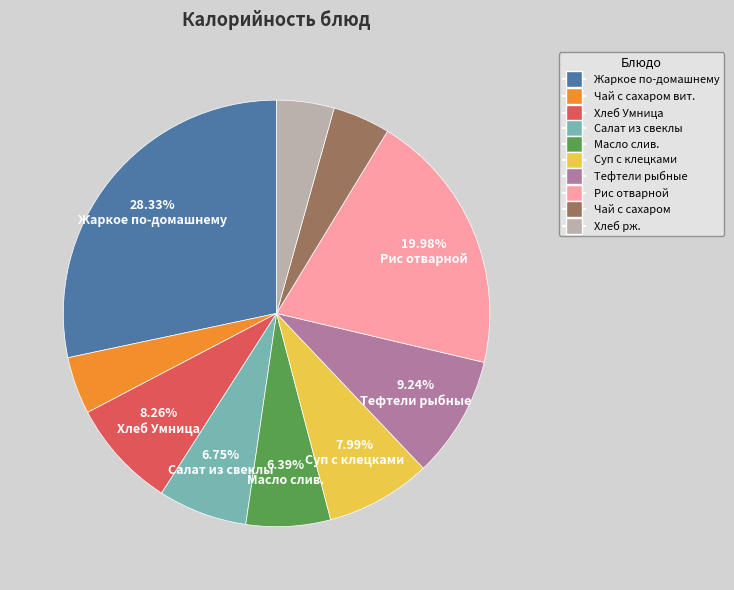

Does any single category account for the majority?

No